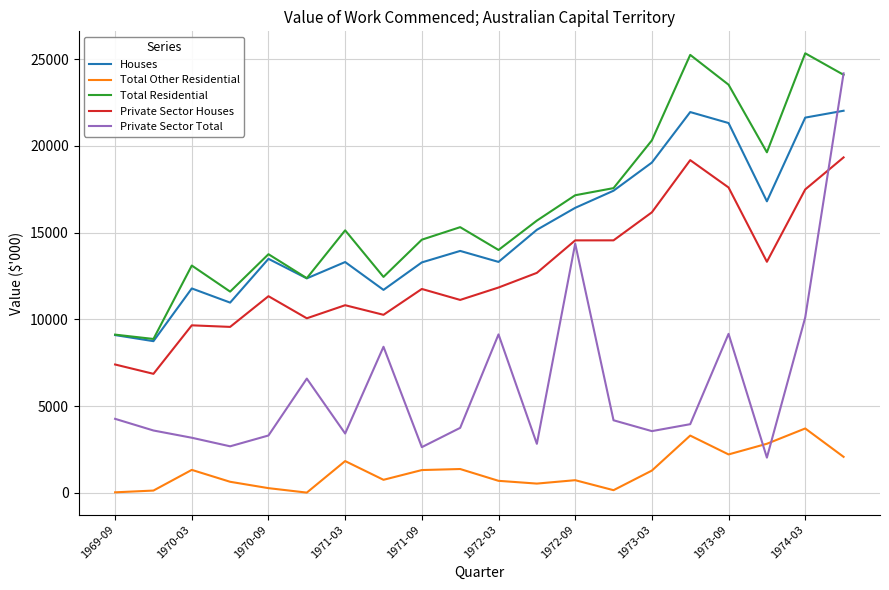

Which series has the widest spread of values?

Private Sector Total